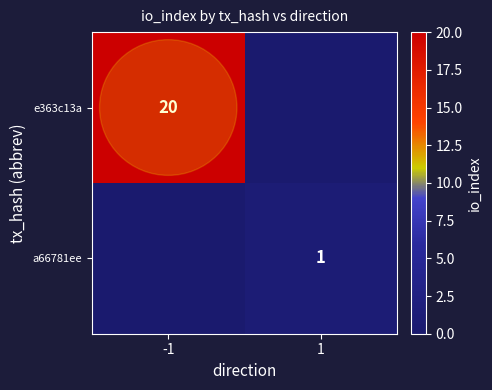

Is the value of e363c13a at -1 greater than the value of a66781ee at 1?

Yes